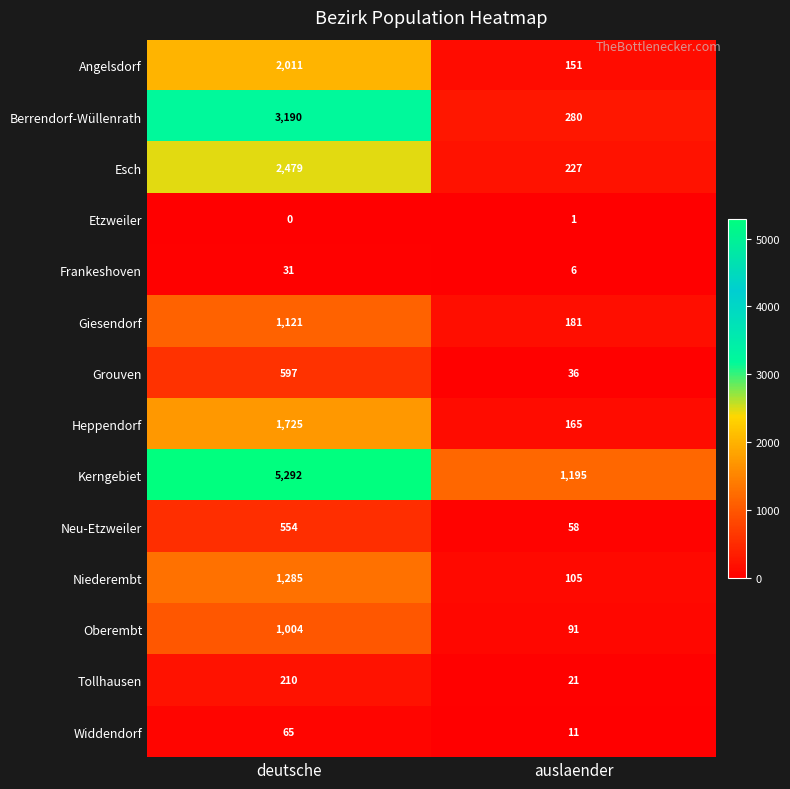

Reading left to right, extract all data points from this chart.

Angelsdorf: deutsche=2011	auslaender=151
Berrendorf-Wüllenrath: deutsche=3190	auslaender=280
Esch: deutsche=2479	auslaender=227
Etzweiler: deutsche=0	auslaender=1
Frankeshoven: deutsche=31	auslaender=6
Giesendorf: deutsche=1121	auslaender=181
Grouven: deutsche=597	auslaender=36
Heppendorf: deutsche=1725	auslaender=165
Kerngebiet: deutsche=5292	auslaender=1195
Neu-Etzweiler: deutsche=554	auslaender=58
Niederembt: deutsche=1285	auslaender=105
Oberembt: deutsche=1004	auslaender=91
Tollhausen: deutsche=210	auslaender=21
Widdendorf: deutsche=65	auslaender=11